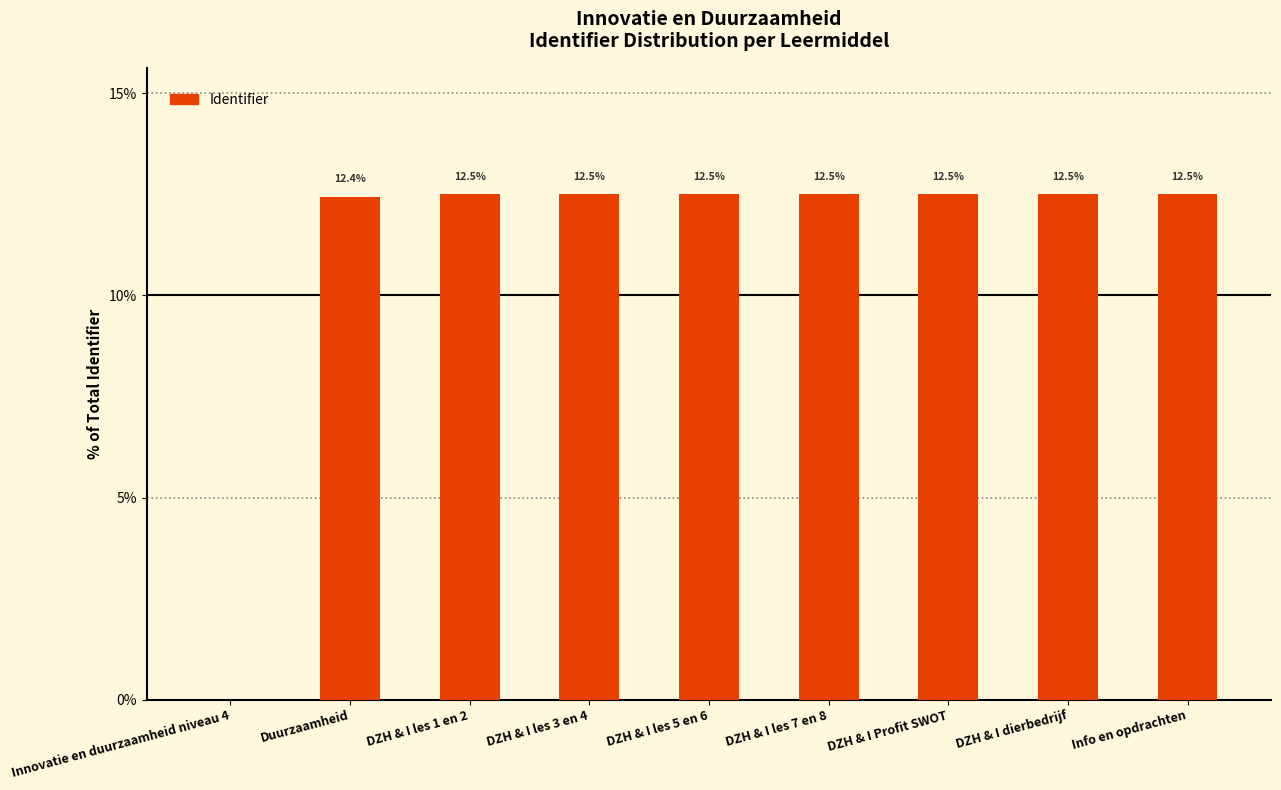

What is the sum of all values?

100.0